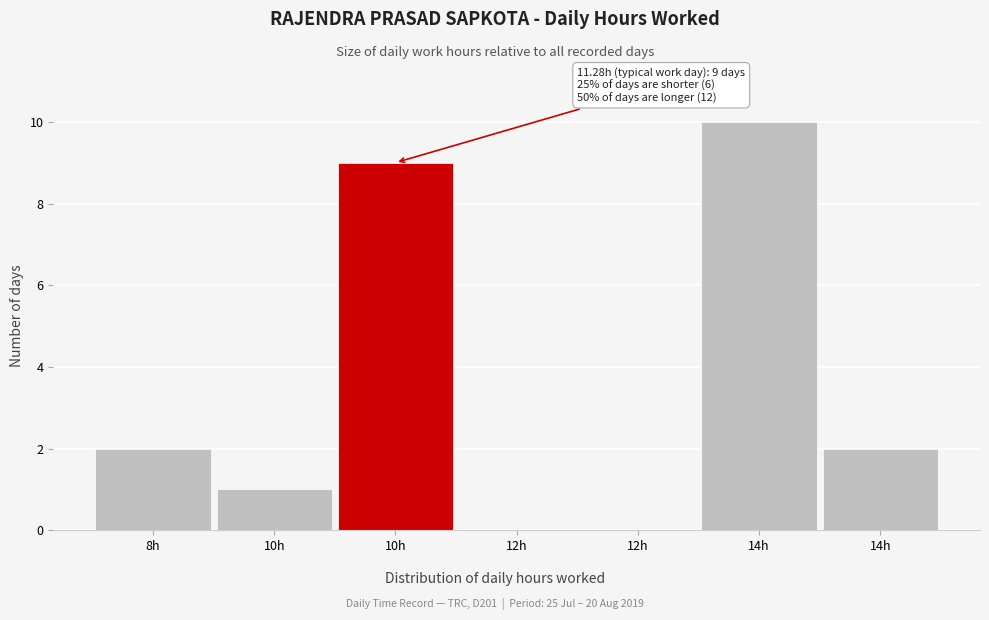

Count the number of categories in the chart.

7